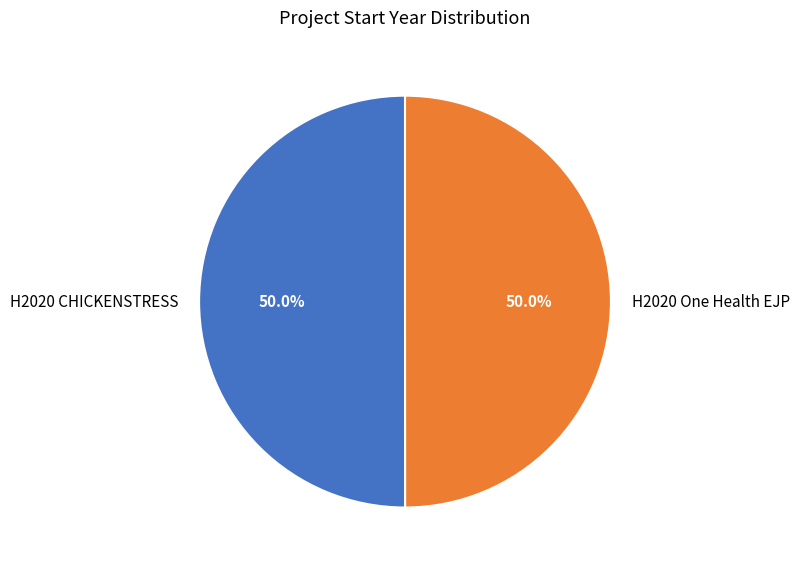

What percentage is the H2020 CHICKENSTRESS slice, to the nearest percent?

50%